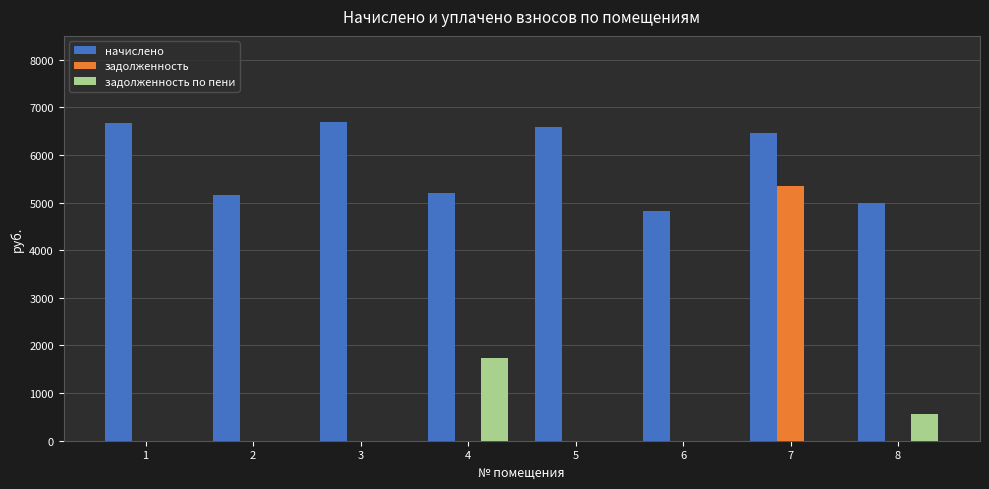

How many groups of bars are there?

8